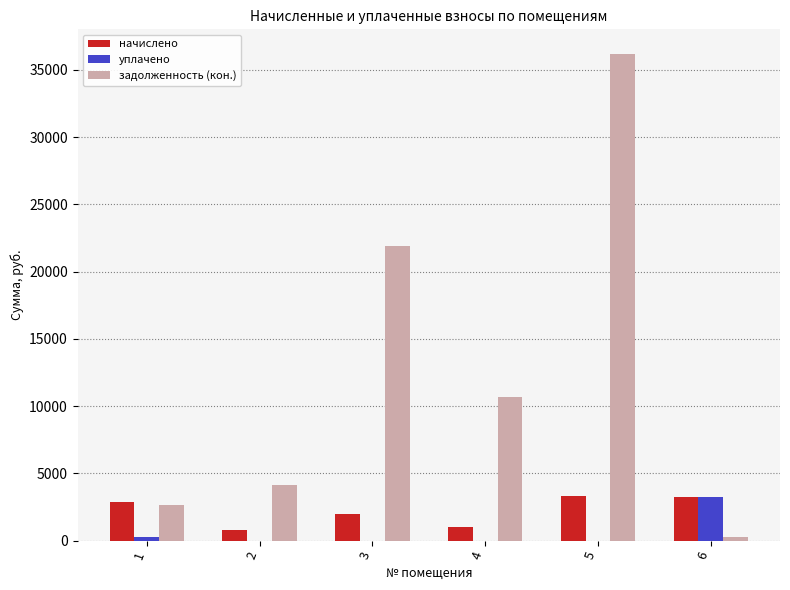

What is the greatest value displayed?

36193.3